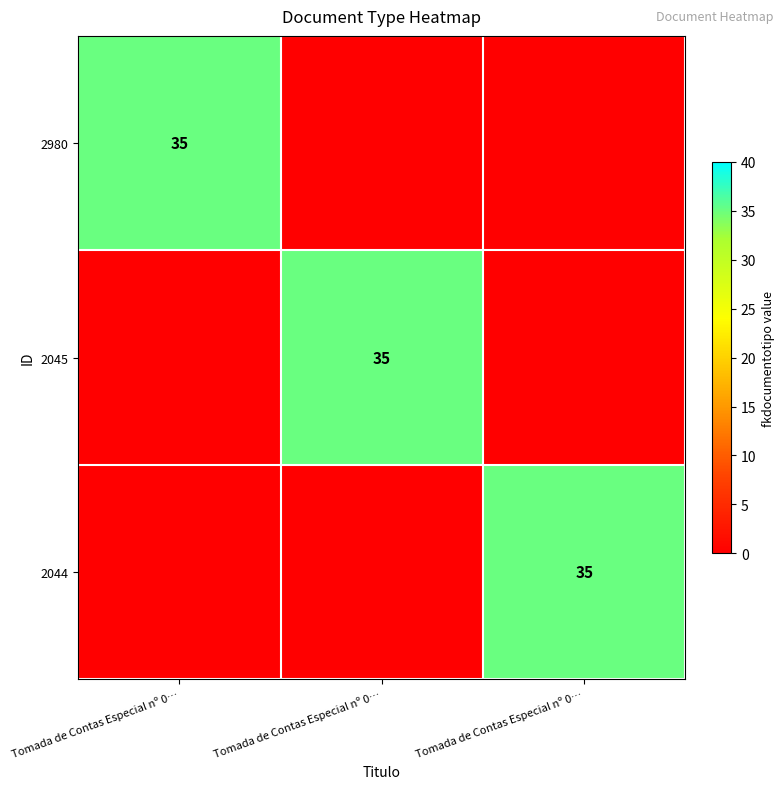

Is it true that 2044 equals 61 at Tomada de Contas Especial nº 0…?

False